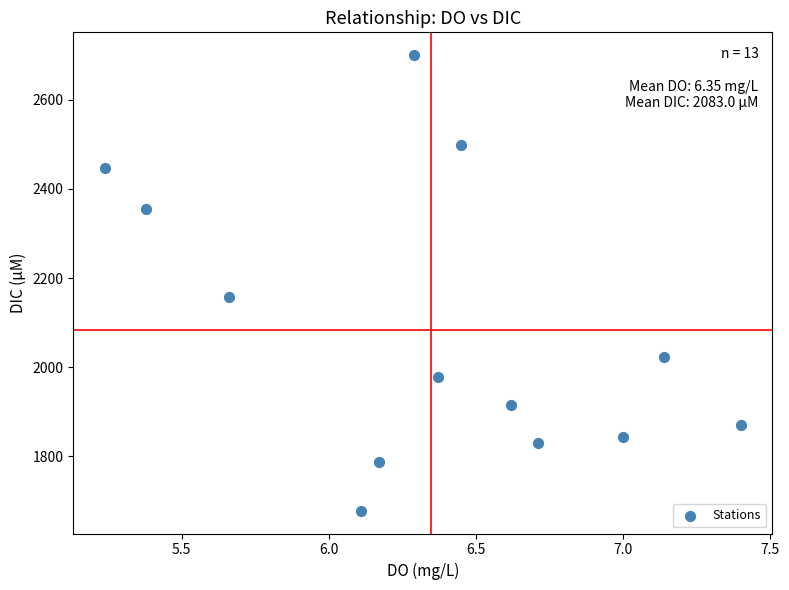

What is the range of Y values (max minus min)?

1022